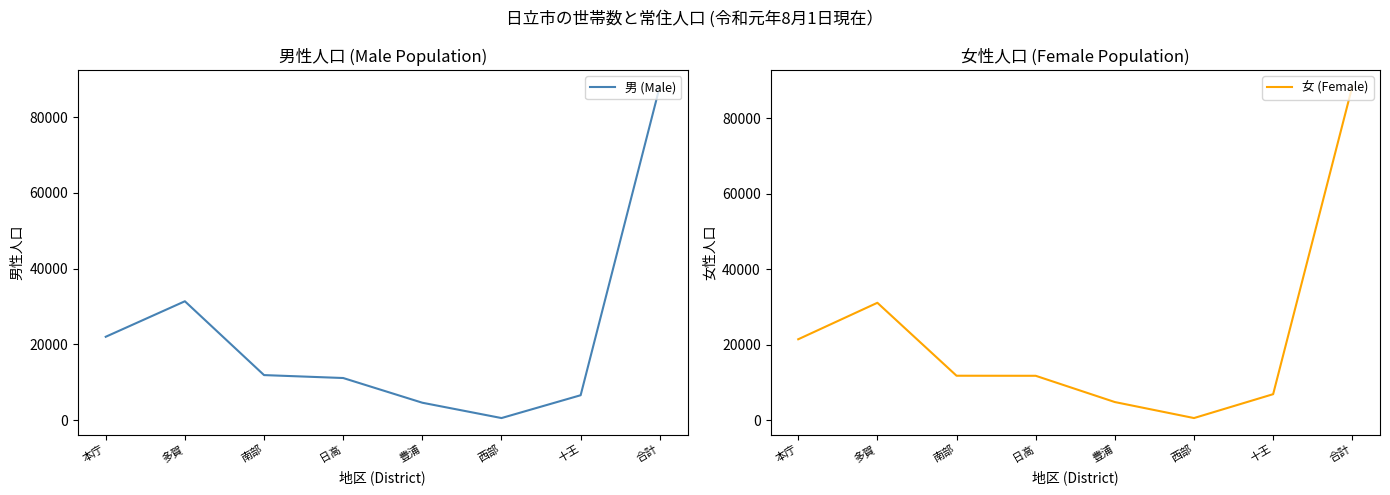

How many values in the 女 (Female) series are below 11791?

4